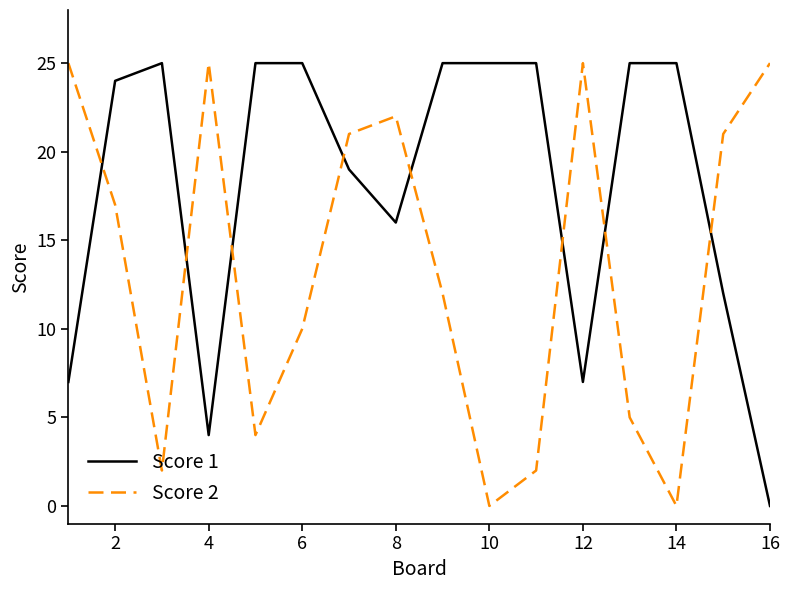

List the series in order of their overall mean, highest first.

Score 1, Score 2